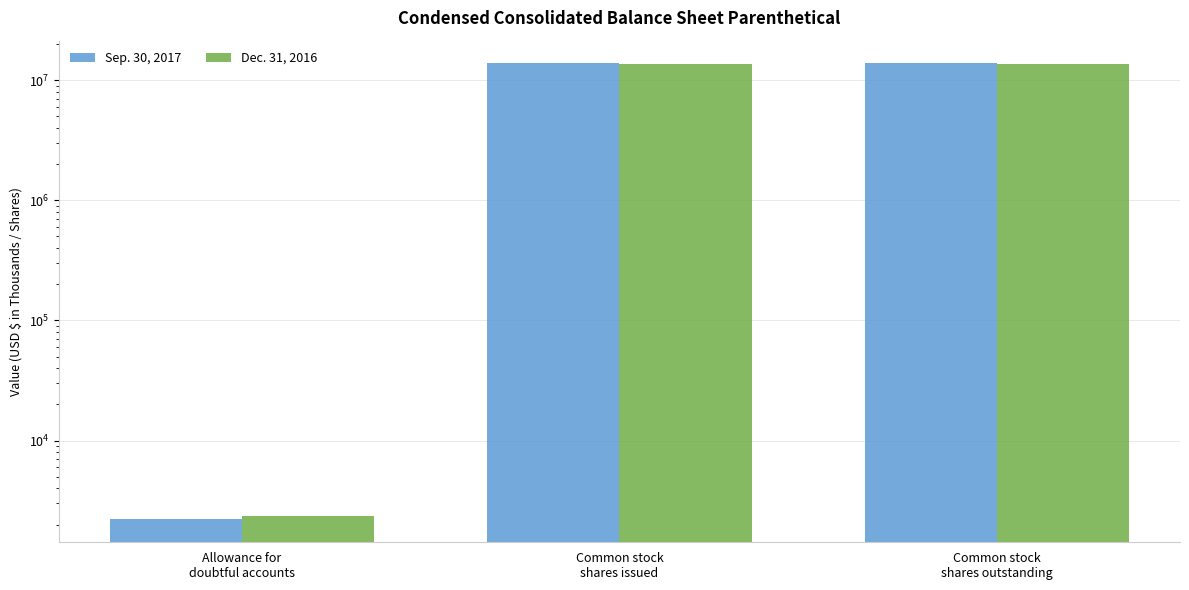

Between Common stock
shares issued and Allowance for
doubtful accounts, which is larger?

Common stock
shares issued